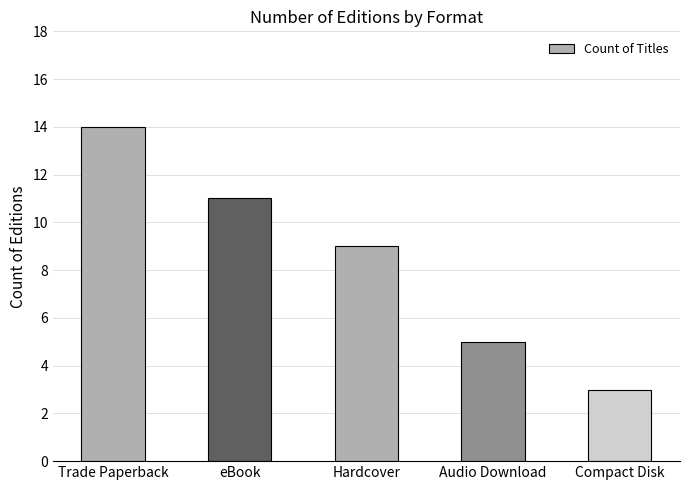

Reading left to right, what are all the values shown in this chart?

14	11	9	5	3